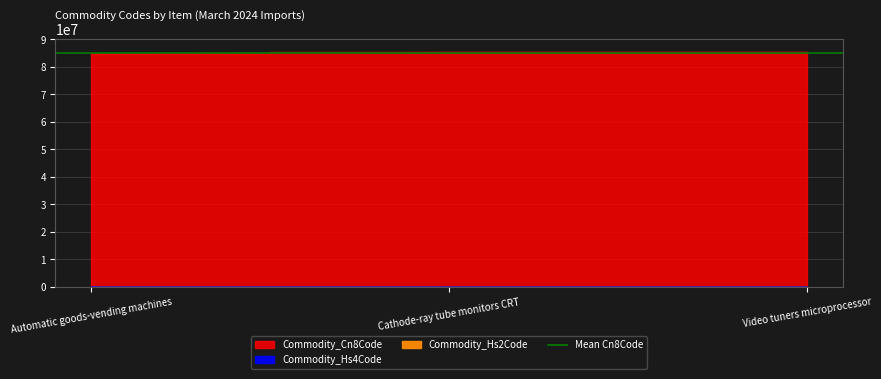

Read the Commodity_Cn8Code value at Cathode-ray tube monitors CRT, to the nearest 50.

85284900